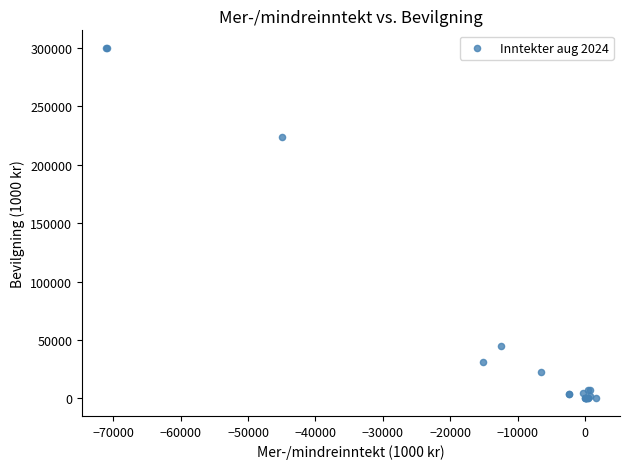

What Y value in the scatter plot is closest to 149931?

223366